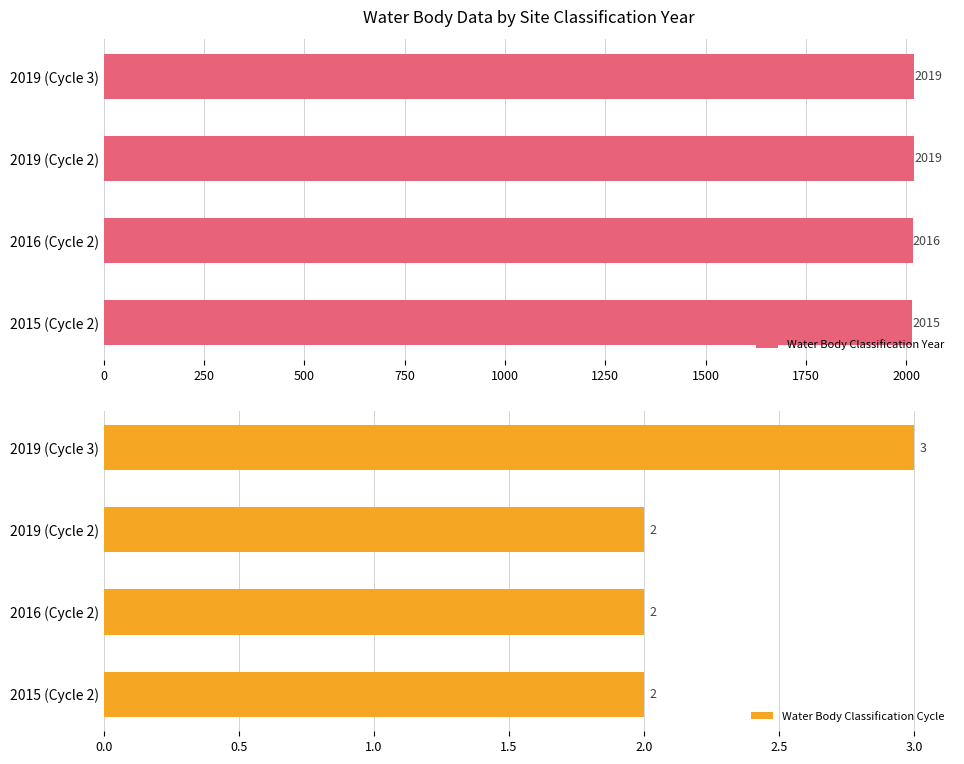

The value of Water Body Classification Cycle at 2019 (Cycle 2) is 1. True or false?

False